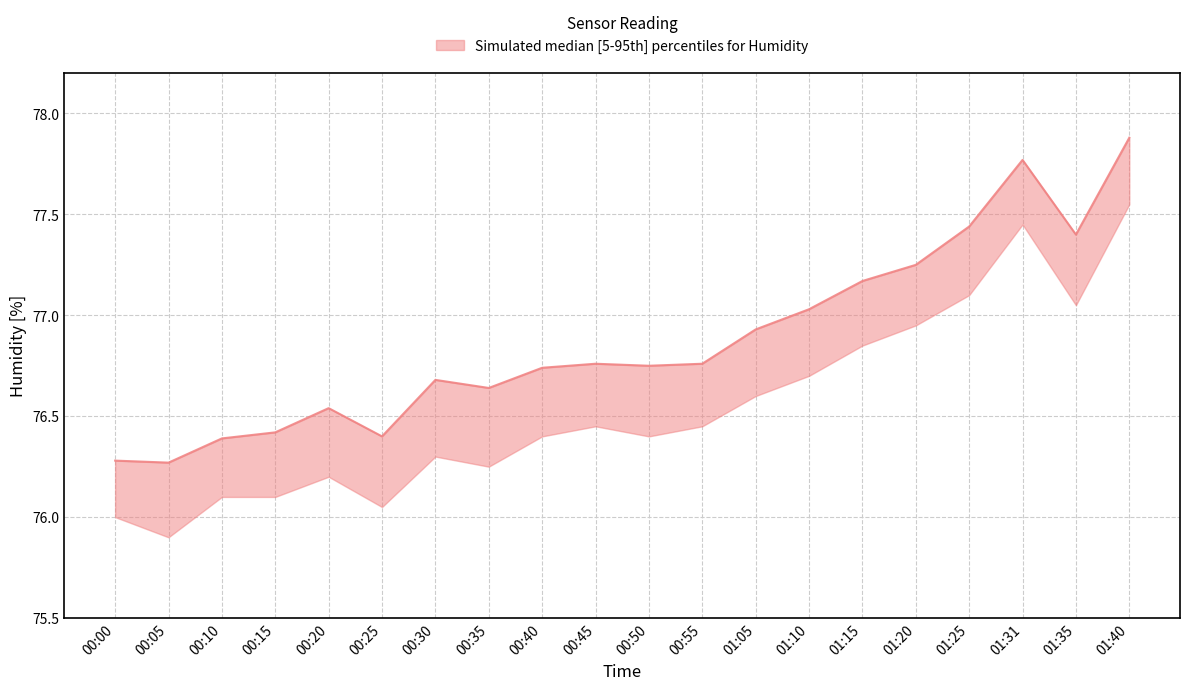

Which has a higher value, 00:30 or 00:40?

00:40